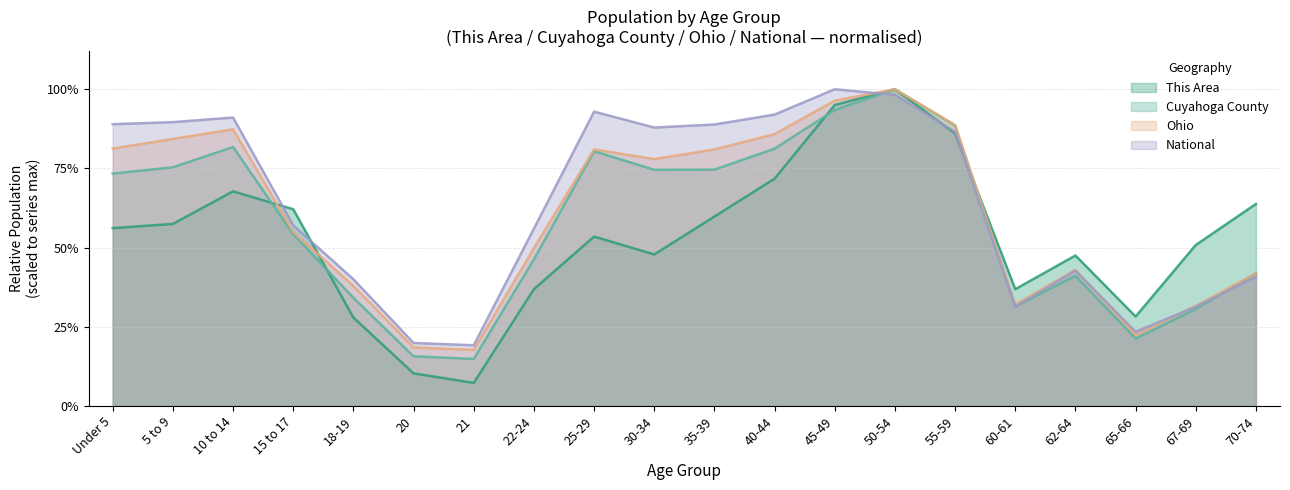

What position from the right is 21?

14